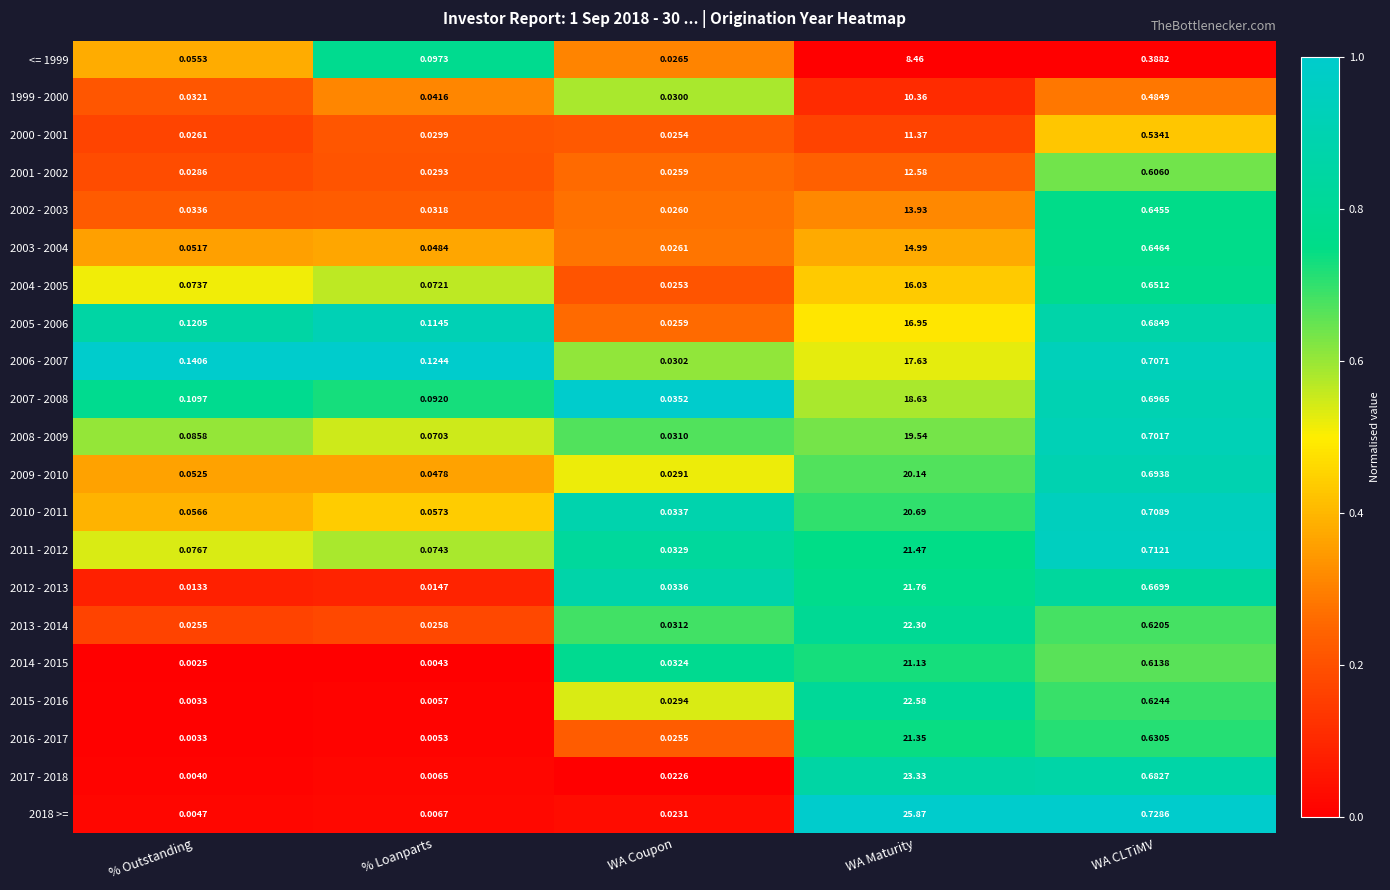

At which category does the chart reach its peak across all series?

WA Maturity